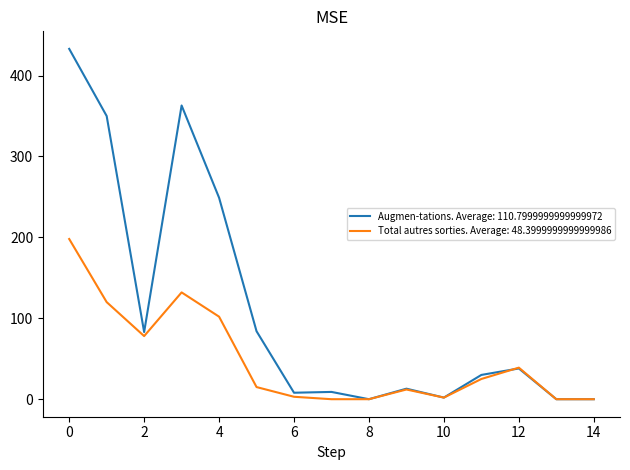

Which series has the widest spread of values?

Augmen-tations. Average: 110.7999999999999972